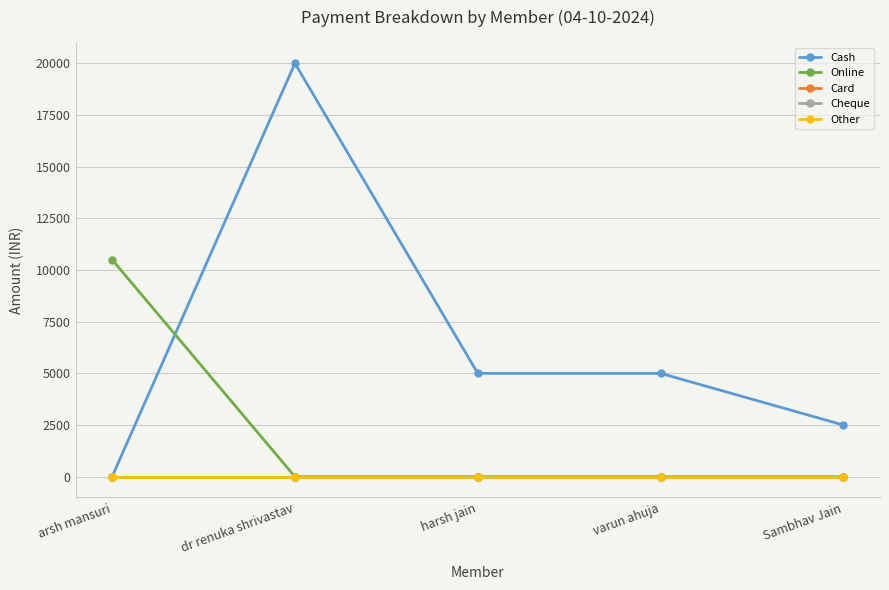

At how many categories does at least one series exceed 7883?

2